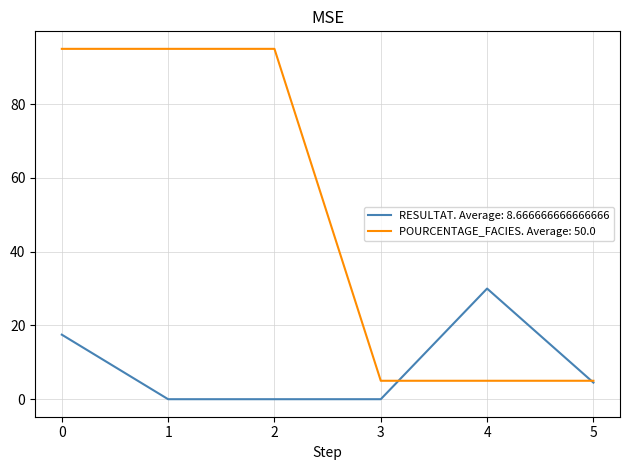

List the series in order of their overall mean, lowest first.

RESULTAT. Average: 8.666666666666666, POURCENTAGE_FACIES. Average: 50.0